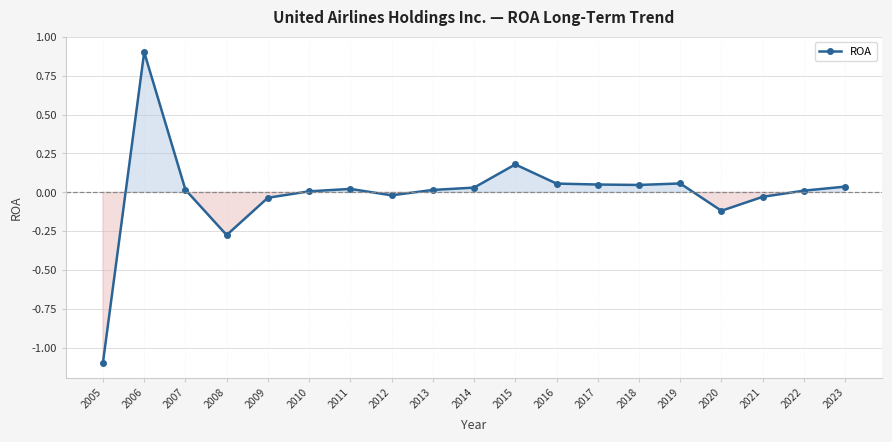

Count the number of data series in this chart.

1